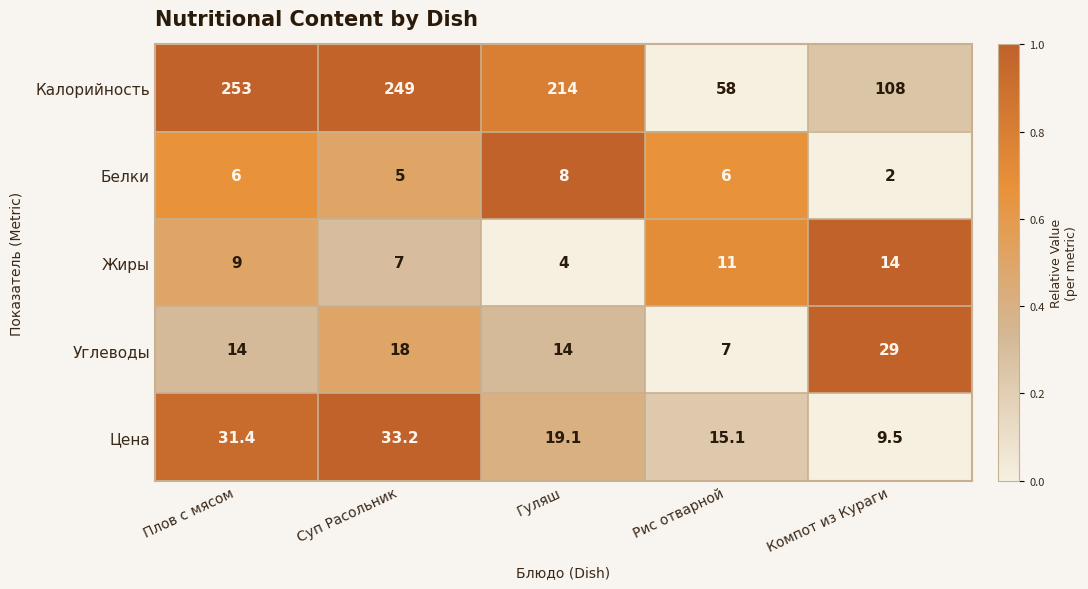

Reading left to right, list all the values displayed in this chart.

Калорийность: 253.0	249.0	214.0	58.0	108.0
Белки: 6.0	5.0	8.0	6.0	2.0
Жиры: 9.0	7.0	4.0	11.0	14.0
Углеводы: 14.0	18.0	14.0	7.0	29.0
Цена: 31.4	33.2	19.1	15.1	9.5